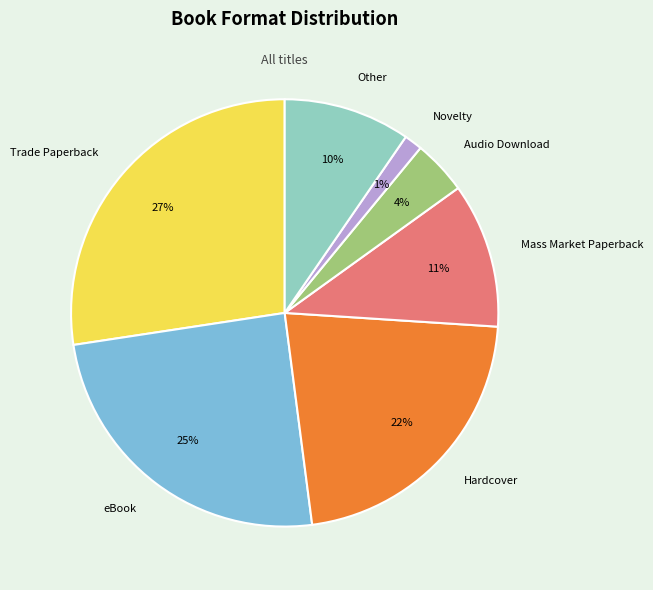

What percentage is the Trade Paperback slice, to the nearest percent?

27%